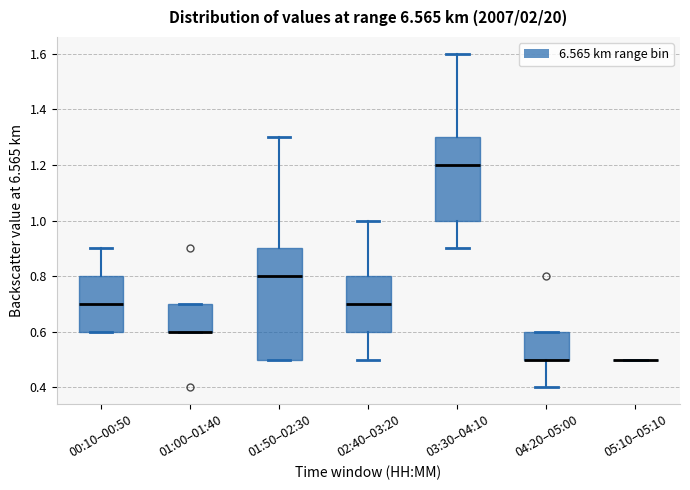

Where is the upper edge of the box for 02:40–03:20 on the y-axis? The values are not printed on the chart, so give them approximately, as read against the axis.

0.8